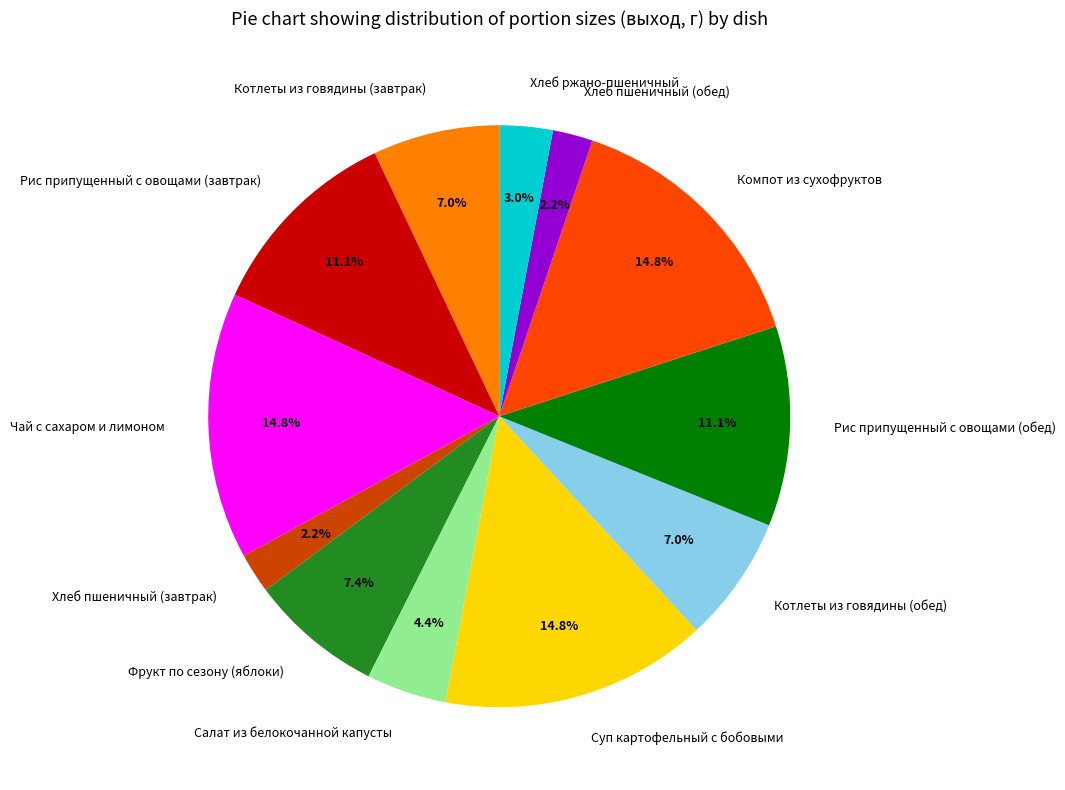

True or false: Рис припущенный с овощами (обед) accounts for 4% of the total.

False